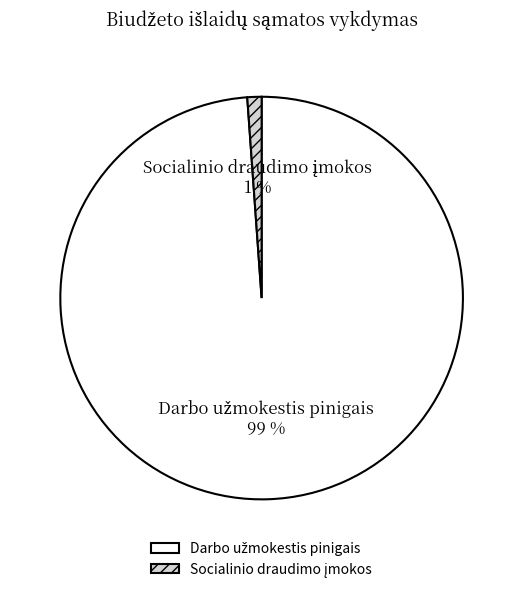

Is there any slice that represents more than half of the pie?

Yes